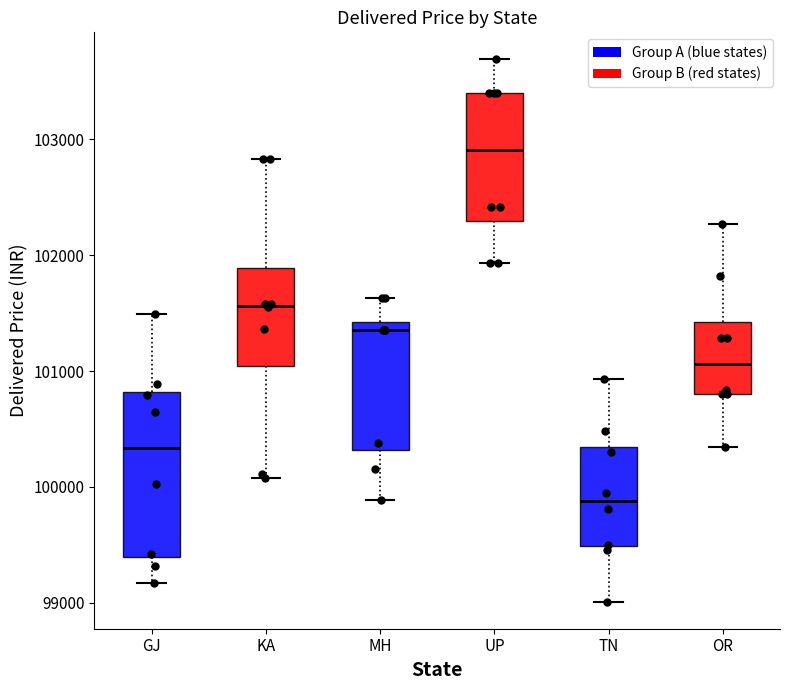

Where is the lower edge of the box for OR on the y-axis? The values are not printed on the chart, so give them approximately, as read against the axis.

100800